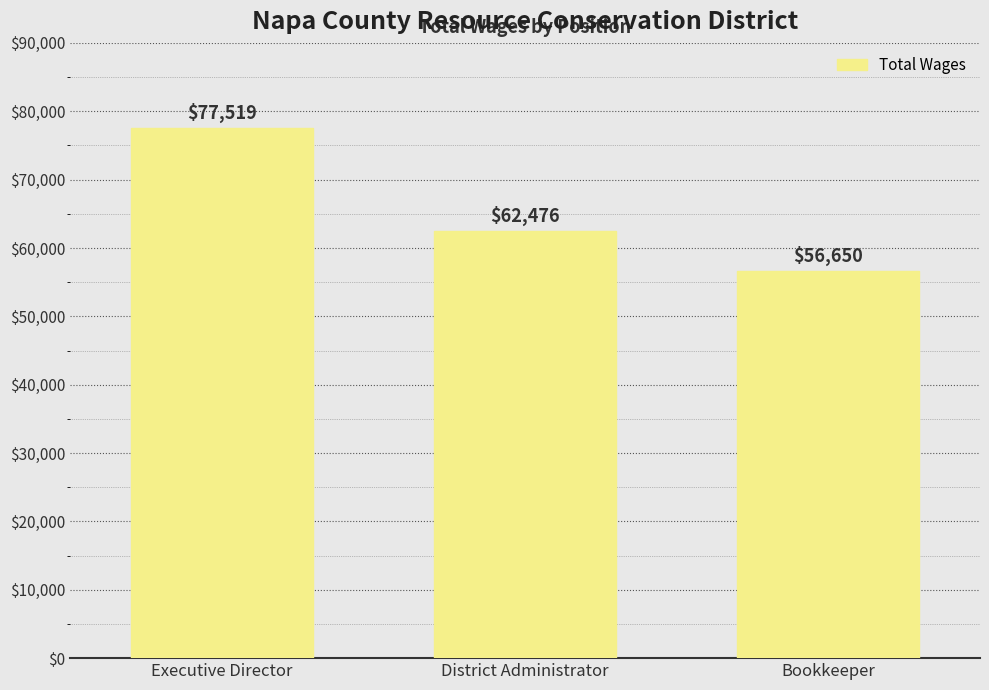

What is the difference between the maximum and minimum values?

20869